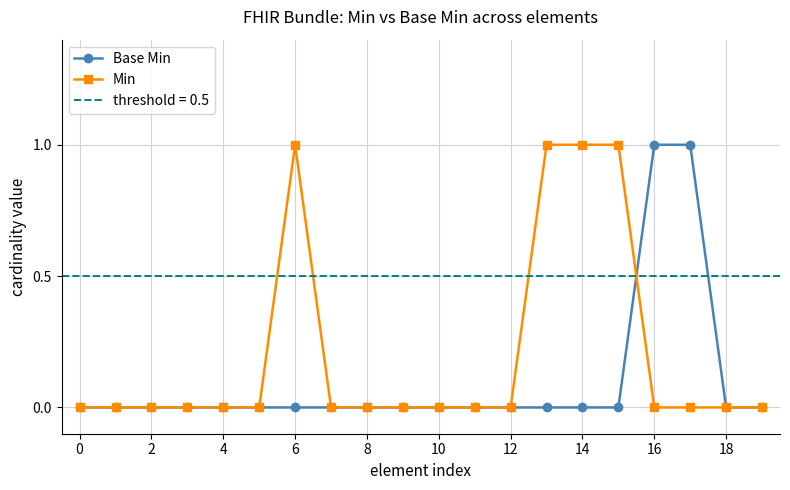

What is the difference between the maximum and minimum values in the Min series?

1